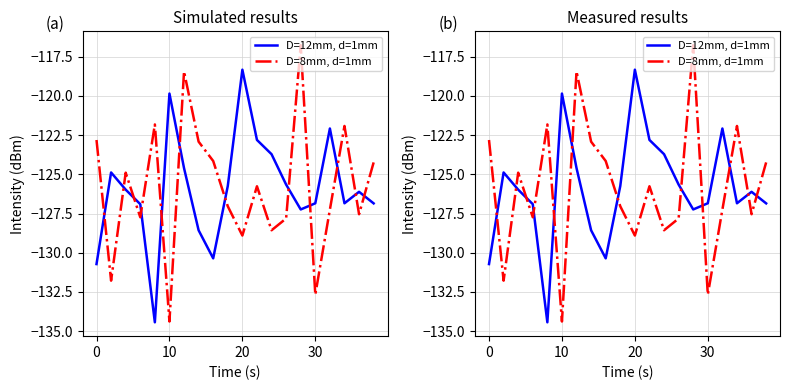

Which series has the largest range (max minus min)?

D=8mm, d=1mm